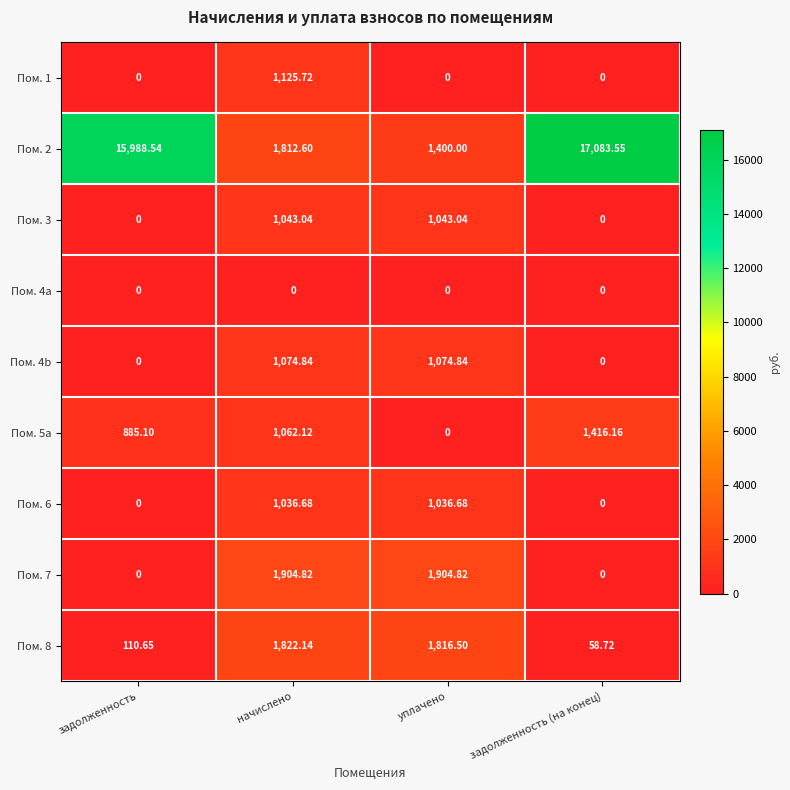

How many positive values does the Пом. 5a series have?

3